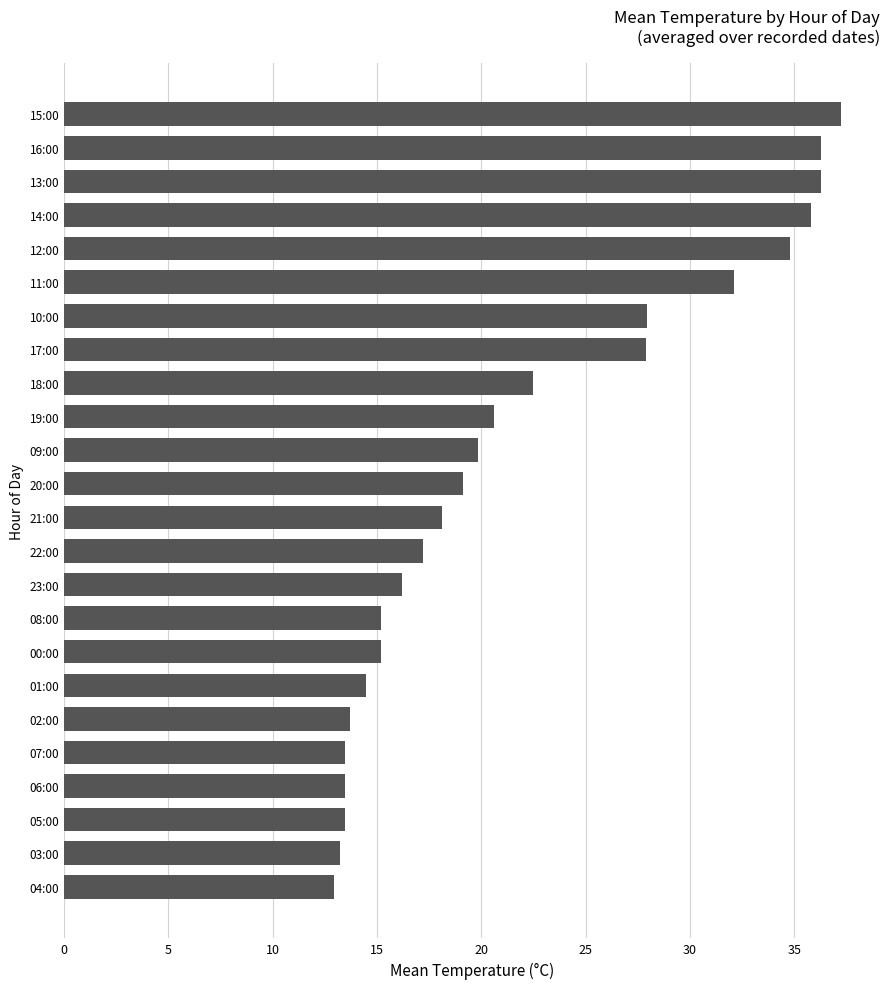

What is the difference between the maximum and minimum values?

24.3